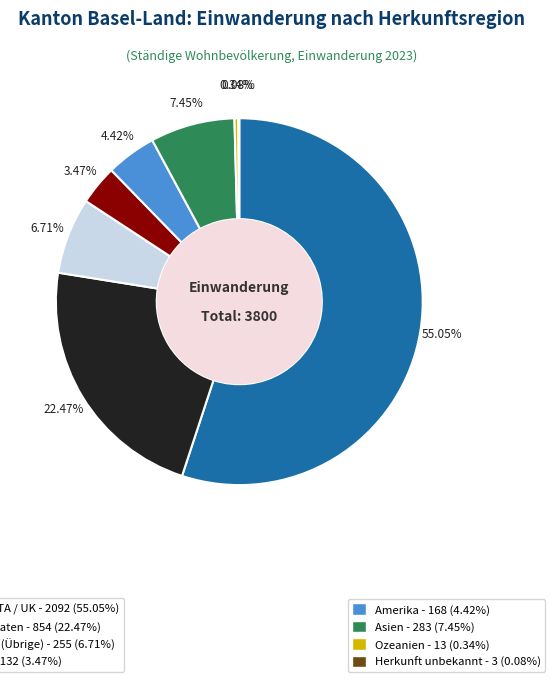

Does any single category account for the majority?

Yes